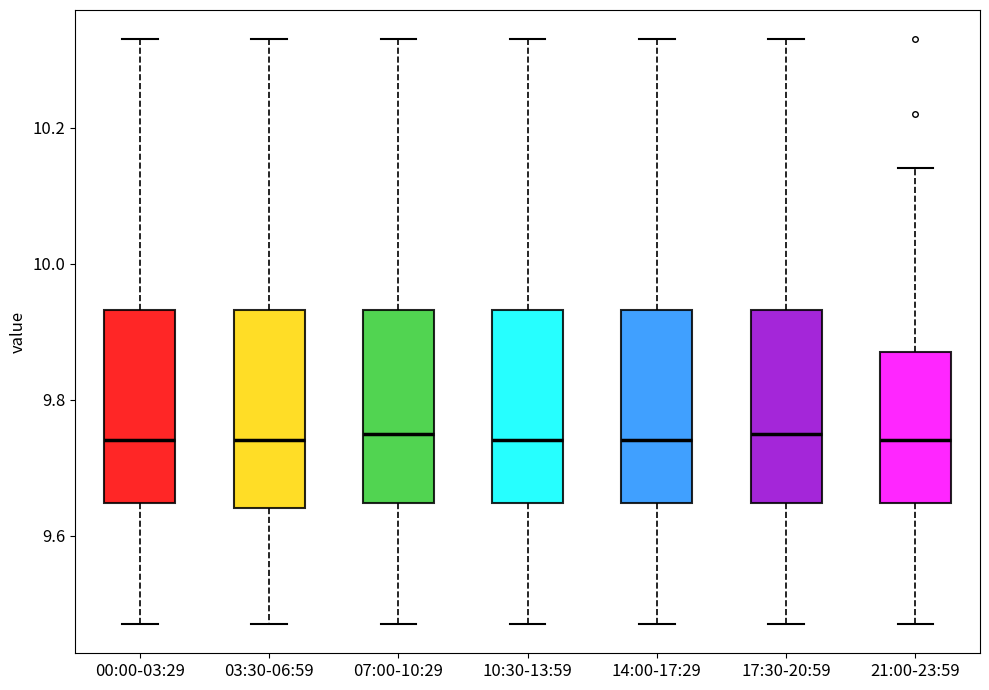

Reading left to right, read every box against the y-axis: the position of its median line, the range the box covers, and the ends of its whiskers. The values are not printed on the chart, so give them approximately, as read against the axis.

00:00-03:29: median 9.74, box 9.64 to 9.94, whiskers 9.48 to 10.34
03:30-06:59: median 9.74, box 9.64 to 9.94, whiskers 9.48 to 10.34
07:00-10:29: median 9.76, box 9.64 to 9.94, whiskers 9.48 to 10.34
10:30-13:59: median 9.74, box 9.64 to 9.94, whiskers 9.48 to 10.34
14:00-17:29: median 9.74, box 9.64 to 9.94, whiskers 9.48 to 10.34
17:30-20:59: median 9.76, box 9.64 to 9.94, whiskers 9.48 to 10.34
21:00-23:59: median 9.74, box 9.64 to 9.88, whiskers 9.48 to 10.14